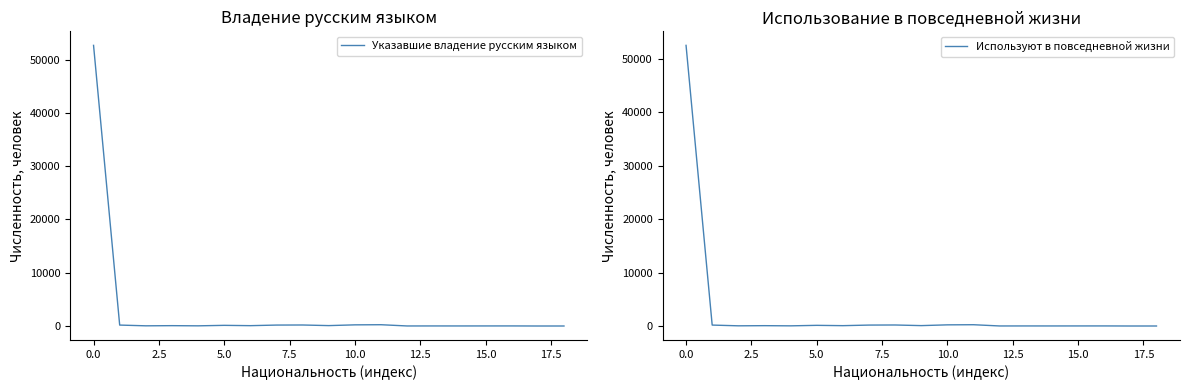

Reading left to right, transcribe all the data shown in this chart.

Указавшие владение русским языком: 52662	181	42	72	39	130	71	182	196	82	223	248	14	18	16	19	21	7	8
Используют в повседневной жизни: 52537	181	42	70	37	130	71	180	196	80	223	247	14	18	16	19	21	7	8